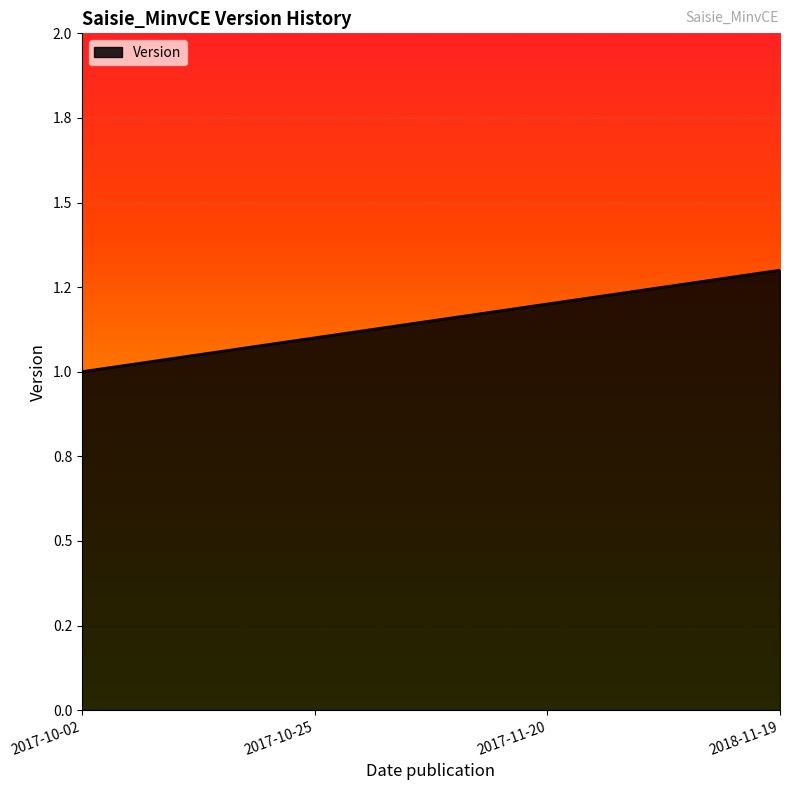

The chart shows a value of 0.7 at 2018-11-19. True or false?

False